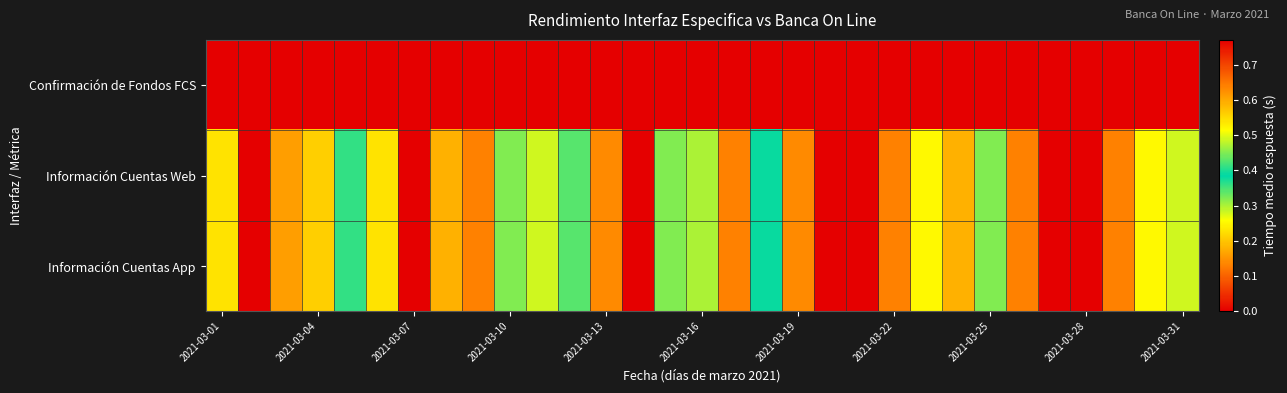

How many series are shown in this chart?

3